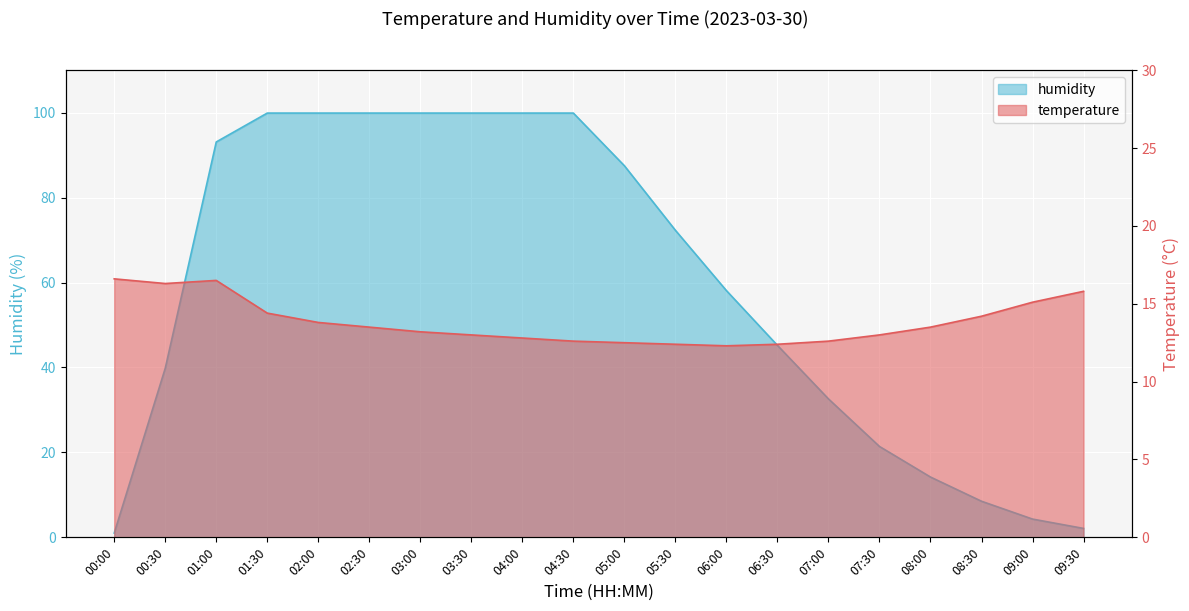

What is the label of the 14th point from the left?

06:30